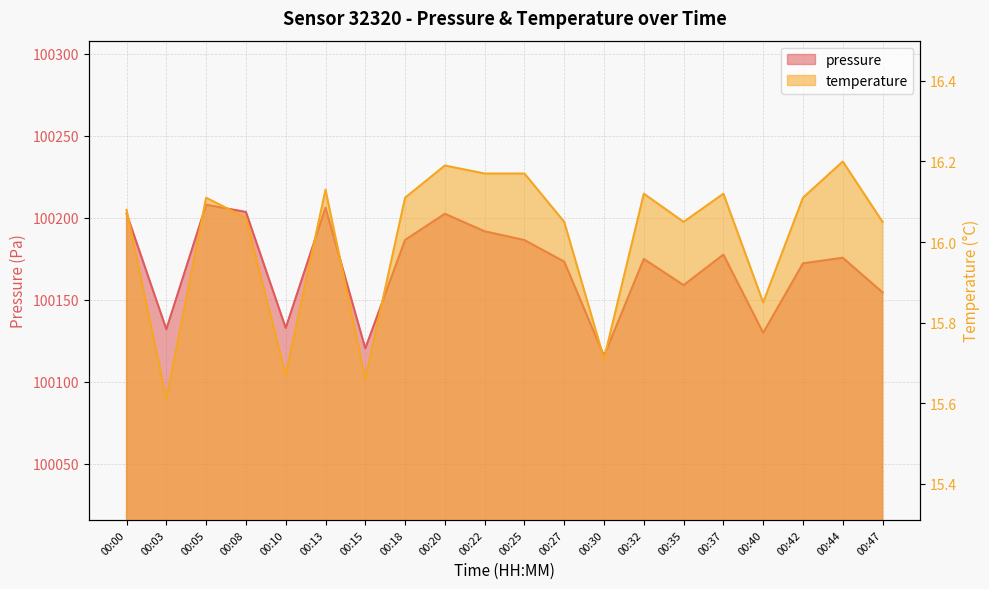

Is the value of temperature at 00:20 greater than the value of pressure at 00:22?

No